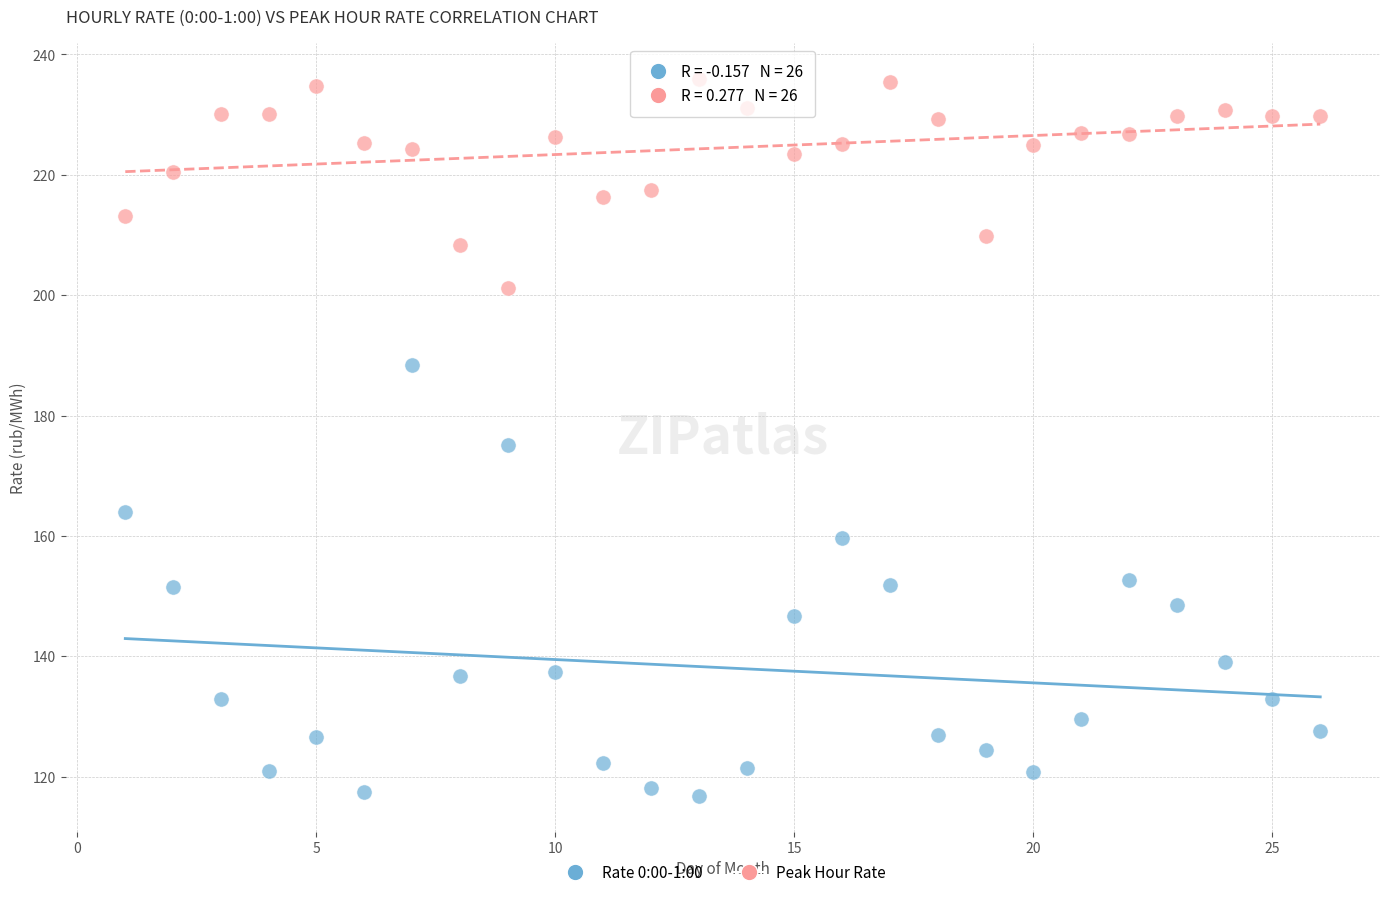

What are all the series names shown in the legend?

Rate 0:00-1:00, Peak Hour Rate